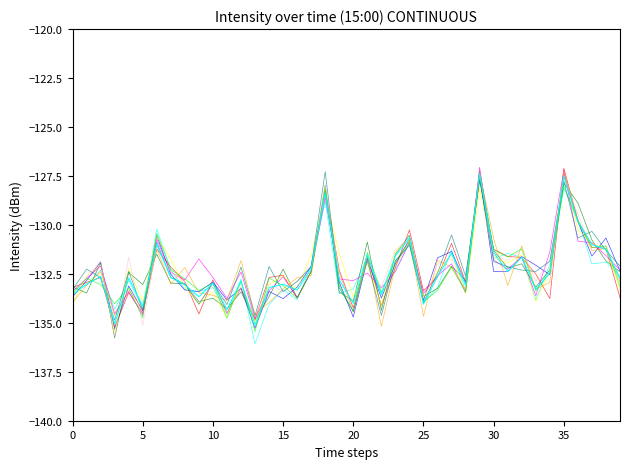

Is this an area chart (filled region under the line)?

No